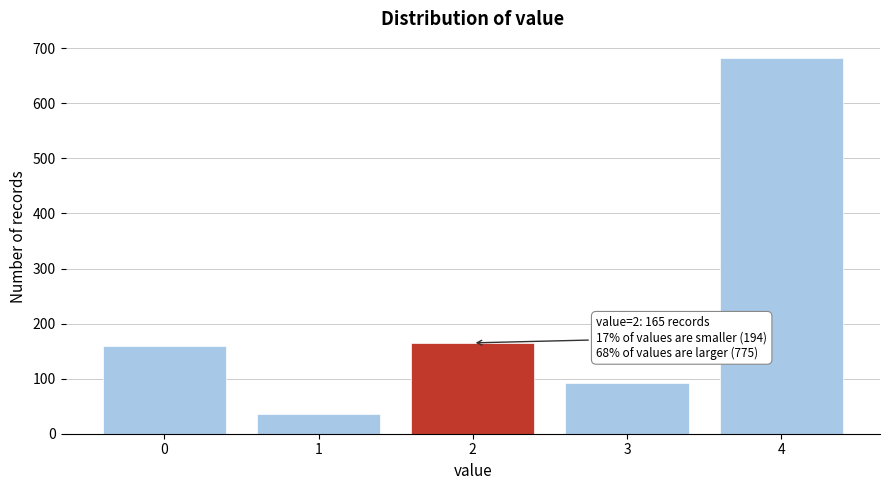

Reading left to right, list all the values displayed in this chart.

0=159	1=35	2=165	3=92	4=683